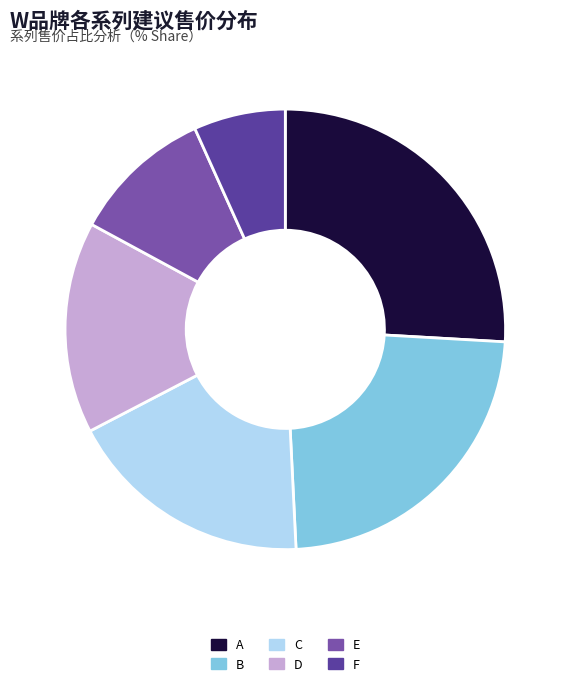

Combined, what portion of the pie is A and D?

41.5%